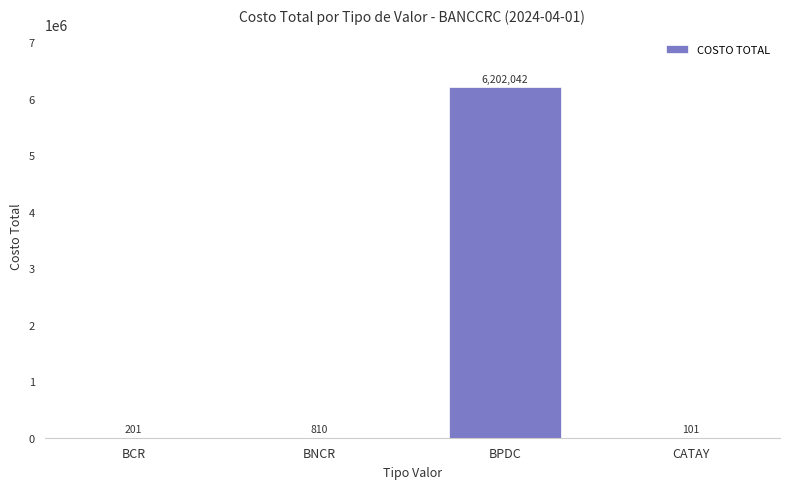

What is the sum of the values at BNCR and BCR?

1011.4